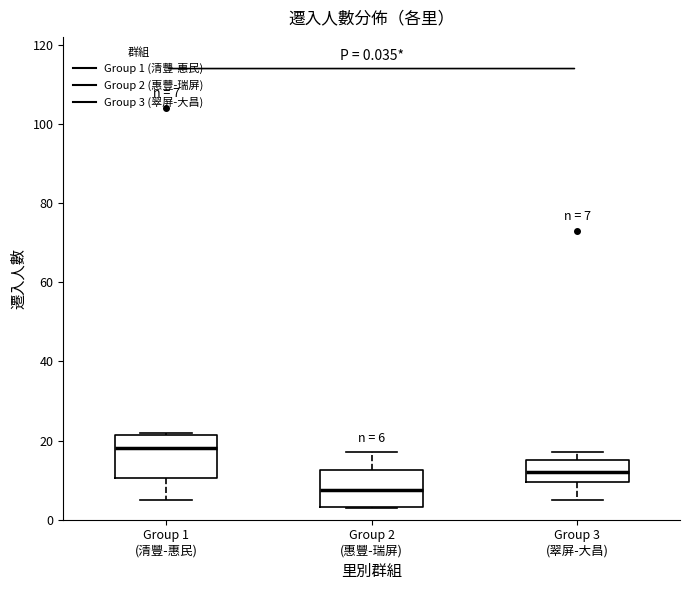

Which box has the highest median line?

Group 1 (清豐-惠民)